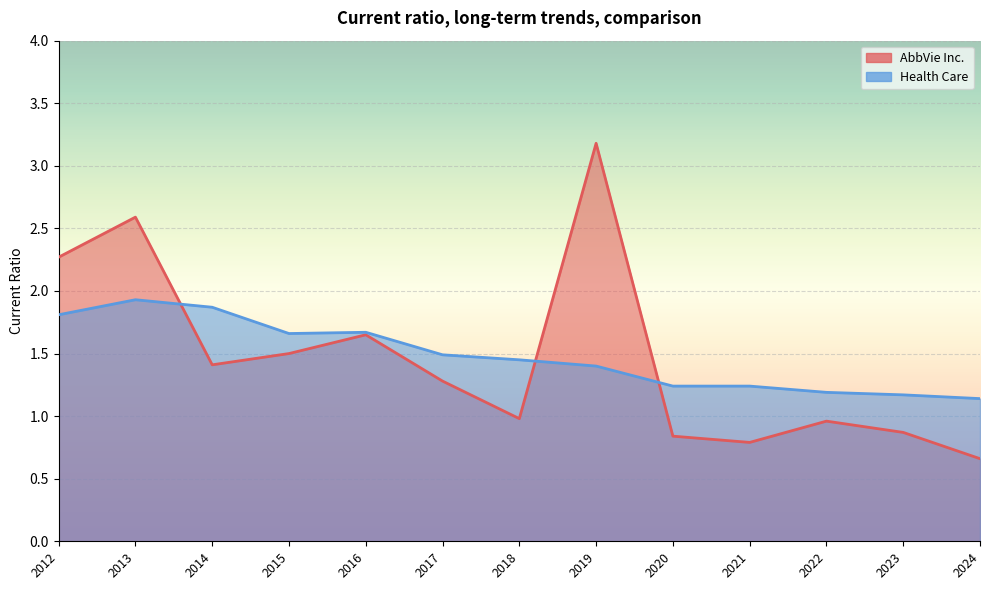

Between 2014 and 2018, which series saw the biggest shift?

AbbVie Inc.